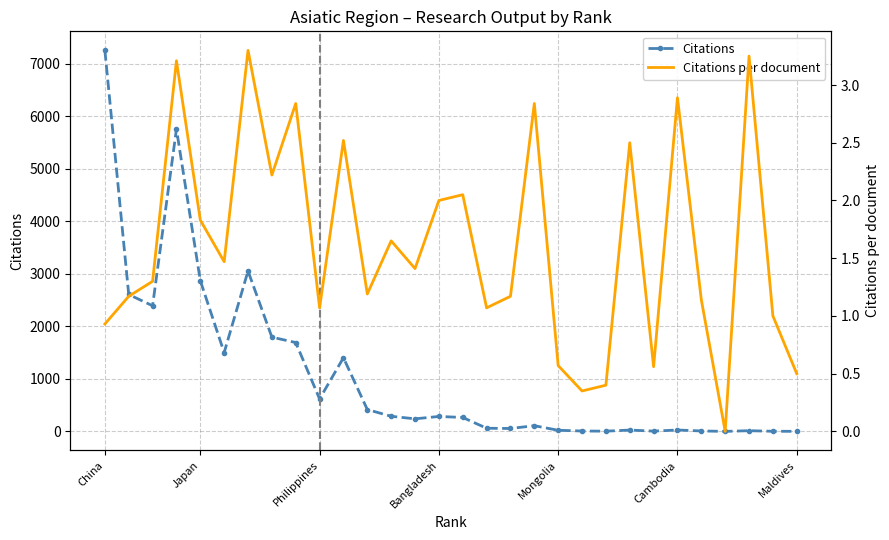

What are all the series names shown in the legend?

Citations, Citations per document